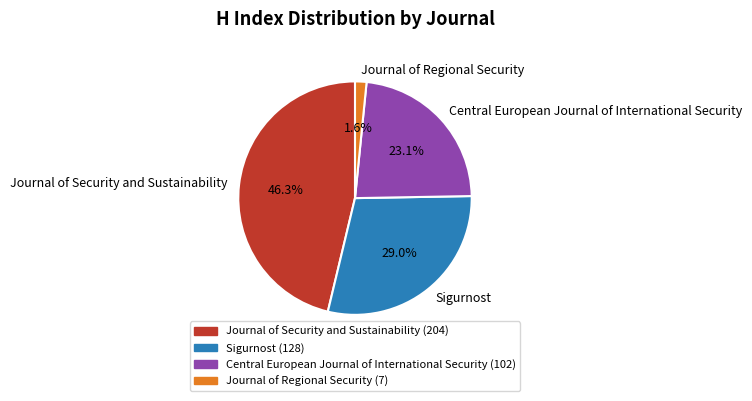

Which slice is the largest?

Journal of Security and Sustainability